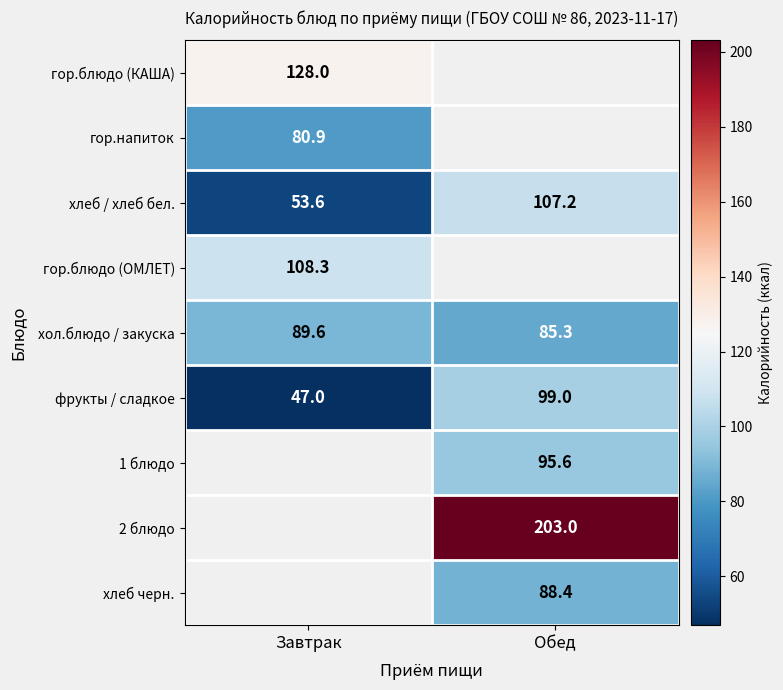

At which label does хол.блюдо / закуска reach its minimum?

Обед